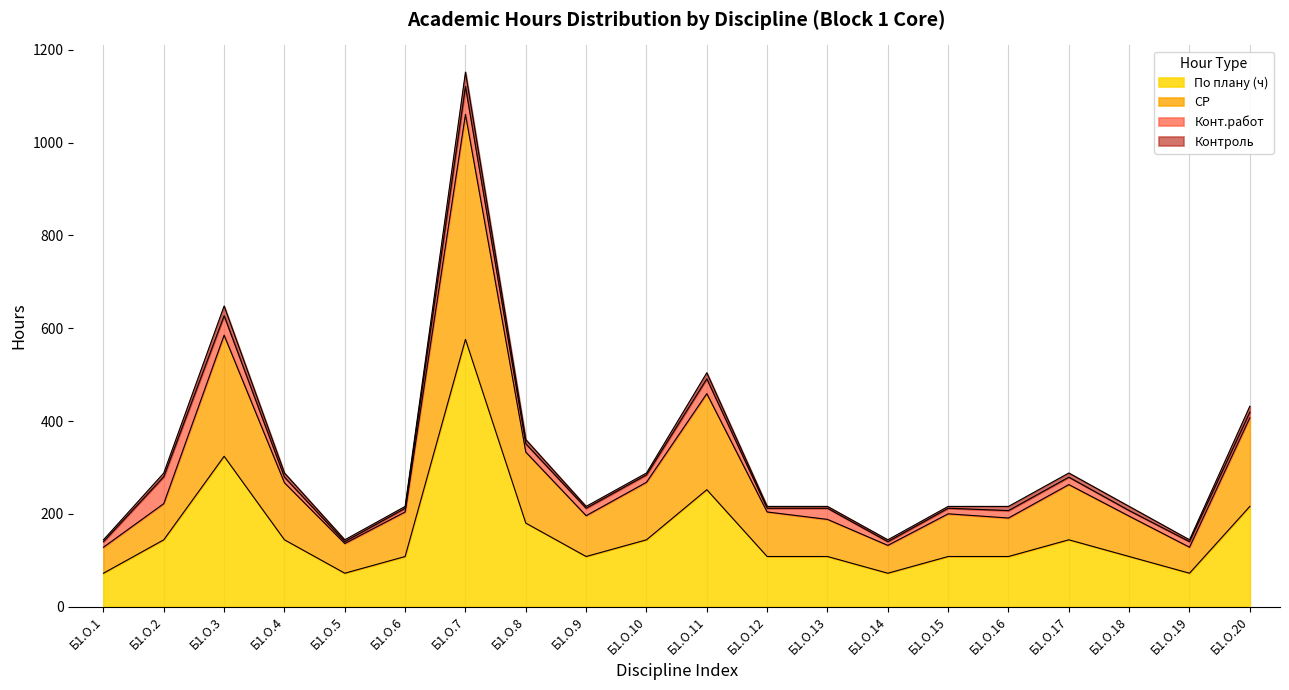

Which category has the highest value in the По плану (ч) series?

Б1.О.7